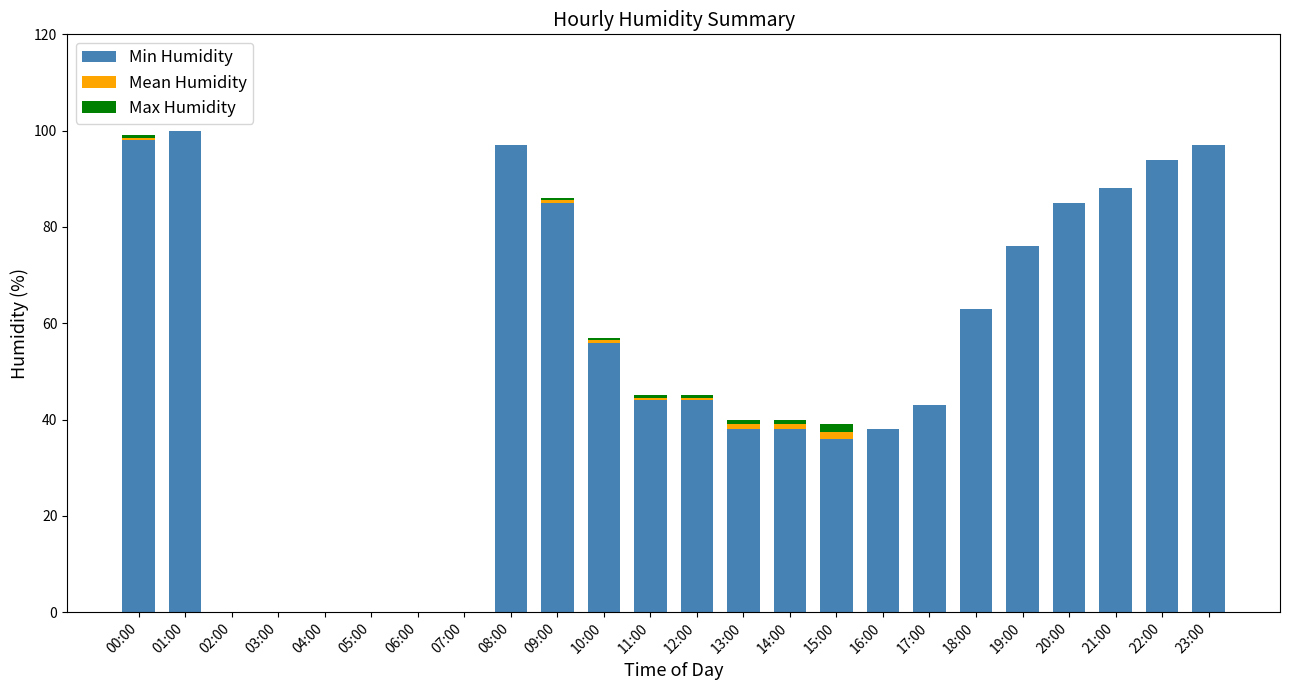

What is the highest value of the Min Humidity series?

100.0